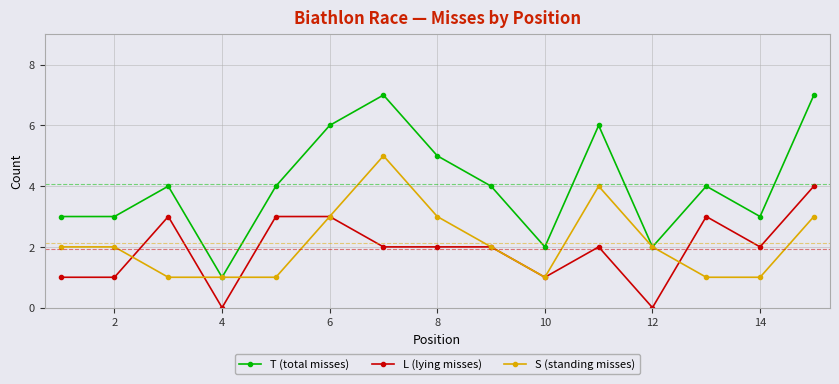

Which series has the widest spread of values?

T (total misses)